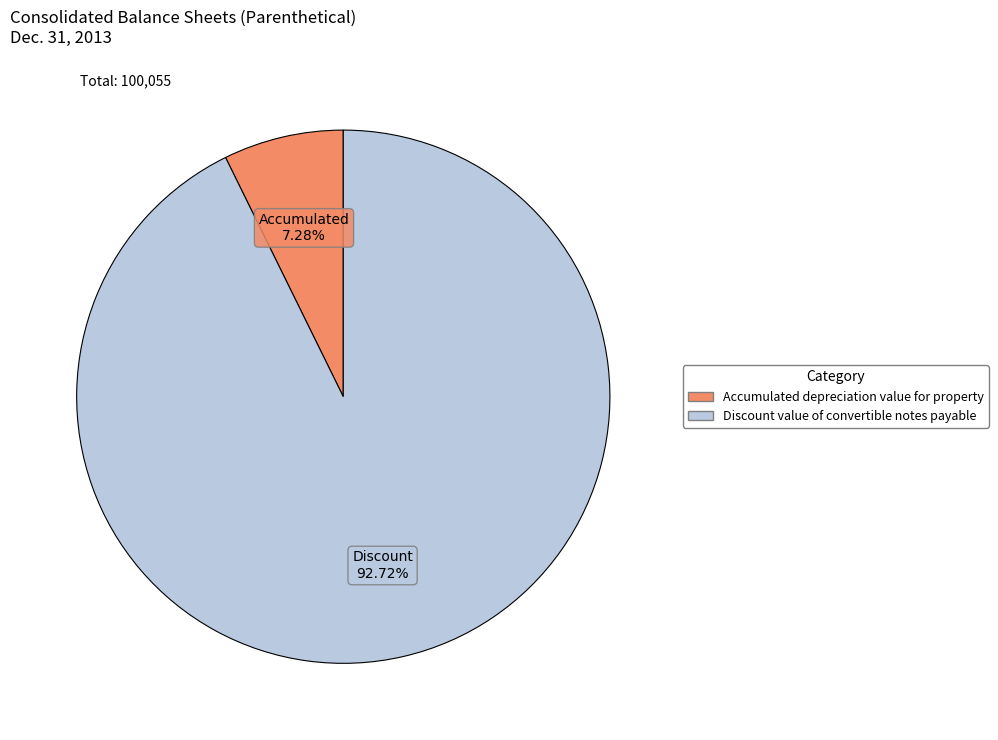

Is it true that Accumulated depreciation value for property is 1% of the pie?

False